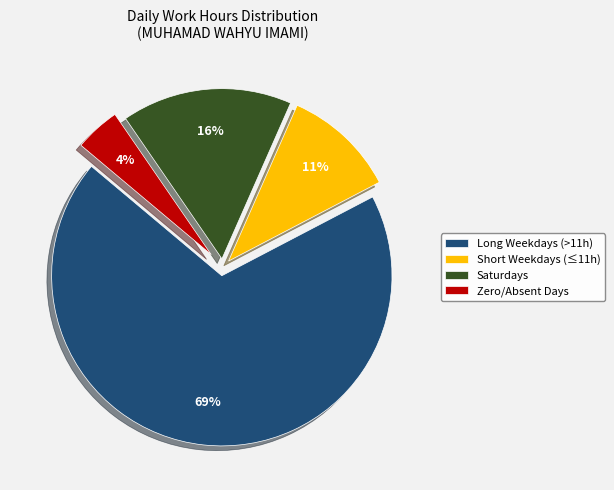

How many slices are in this pie chart?

4